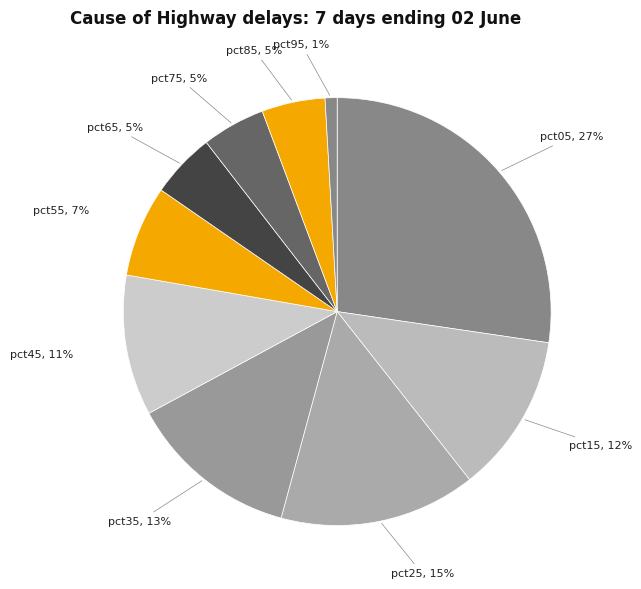

What is the smallest slice in the pie chart?

pct95